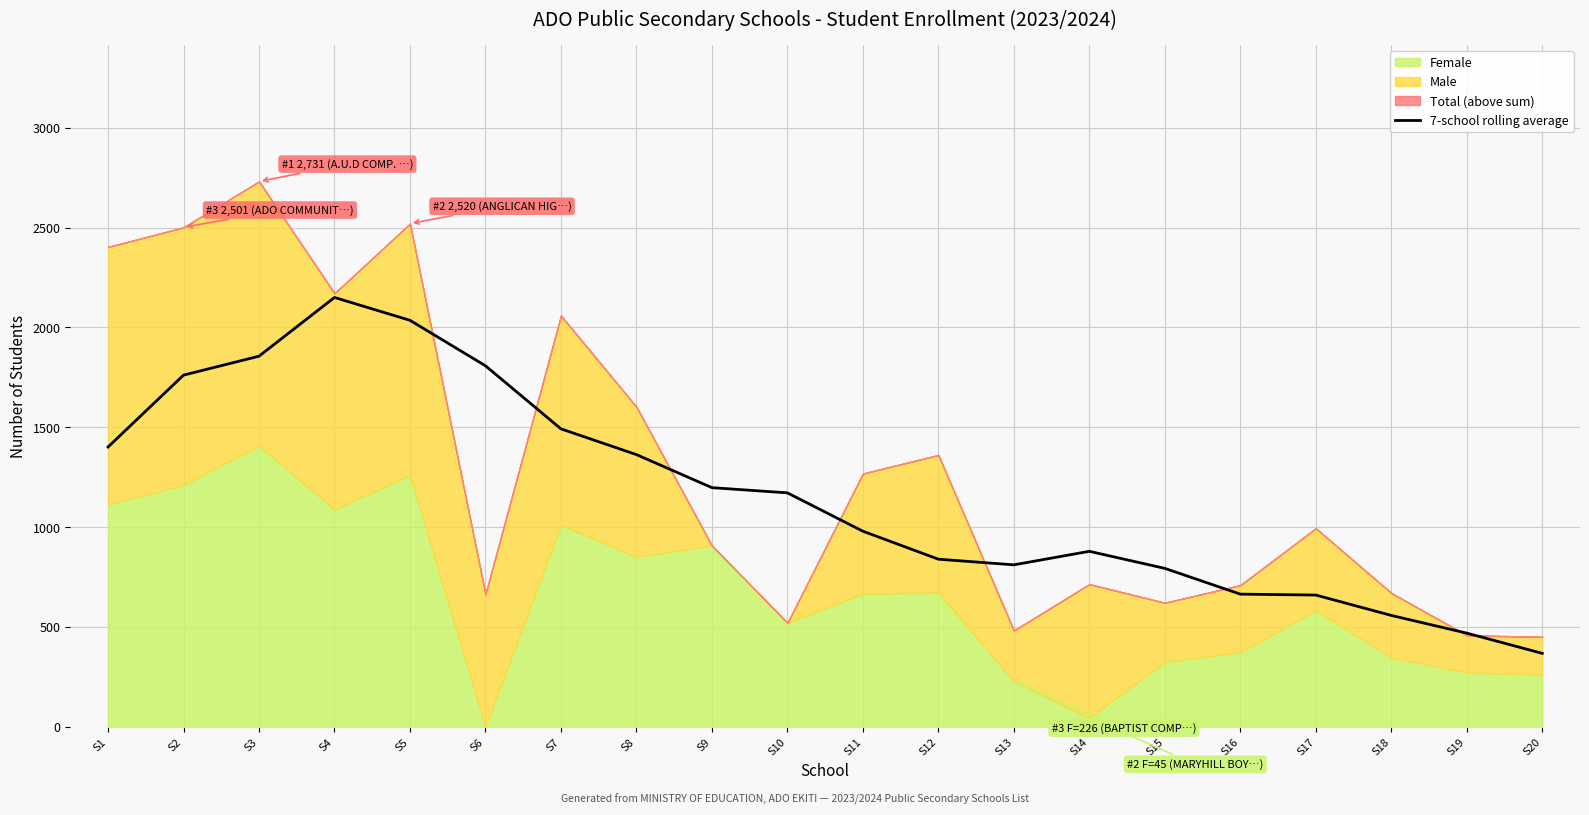

Which category has the highest value in the 7-school rolling average series?

S4